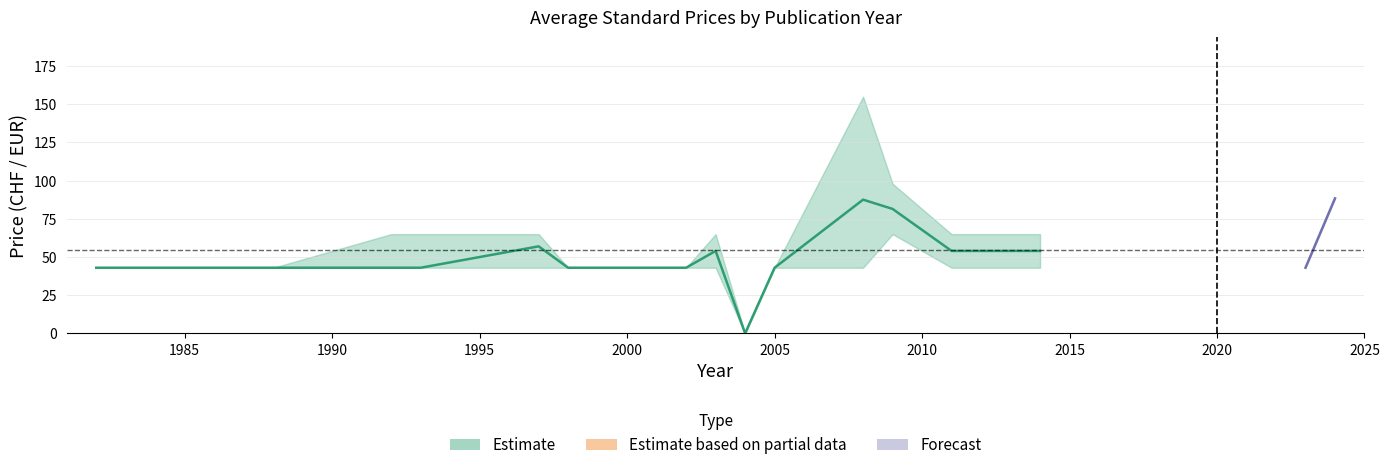

Which category has the highest value in the PDF upper series?

2008